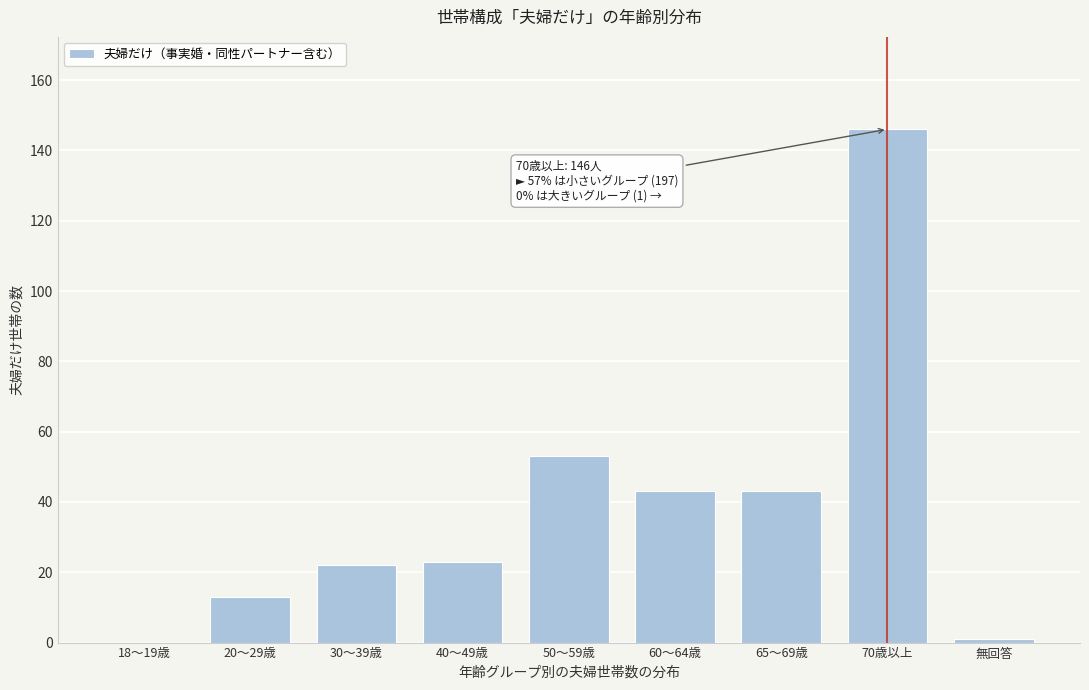

Reading right to left, what are all the values shown in this chart?

無回答=1	70歳以上=146	65～69歳=43	60～64歳=43	50～59歳=53	40～49歳=23	30～39歳=22	20～29歳=13	18～19歳=0